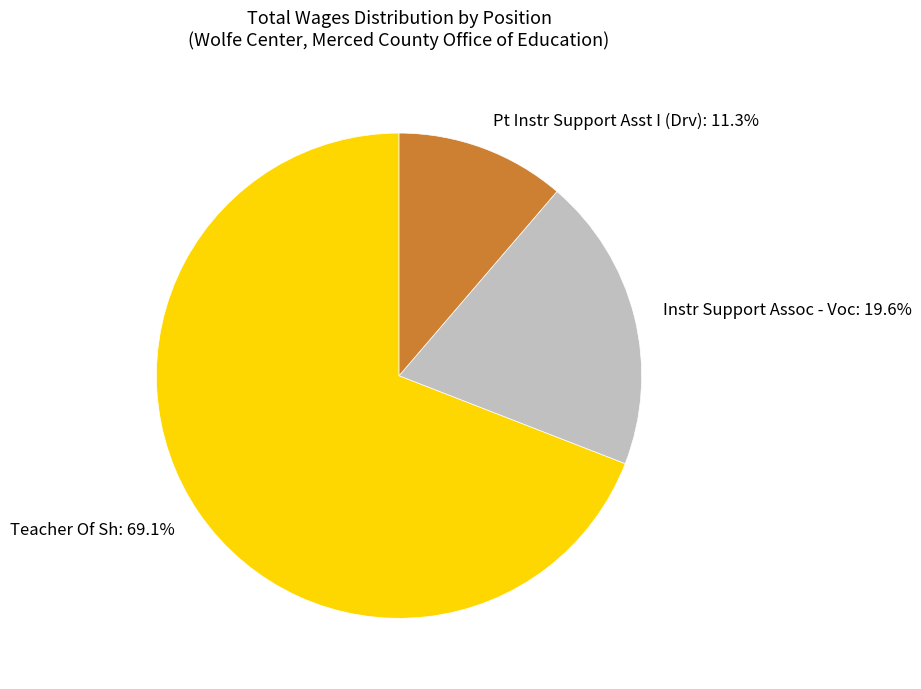

Combined, what portion of the pie is Pt Instr Support Asst I (Drv) and Teacher Of Sh?

80.4%